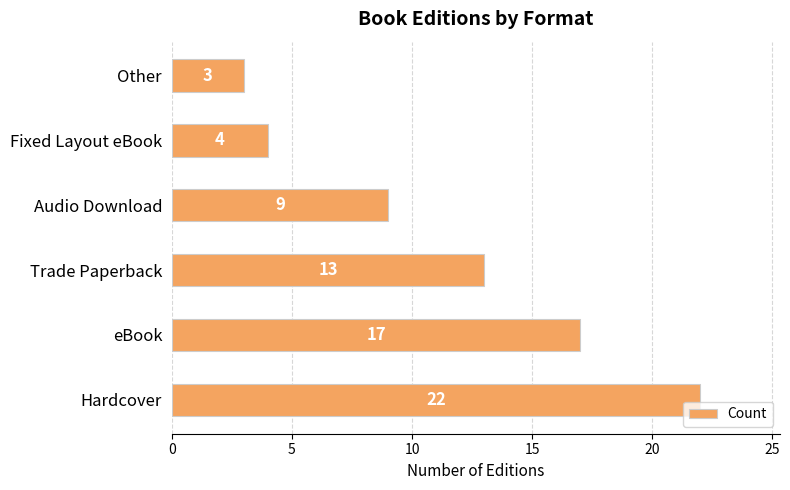

At which category does the chart reach its minimum across all series?

Other